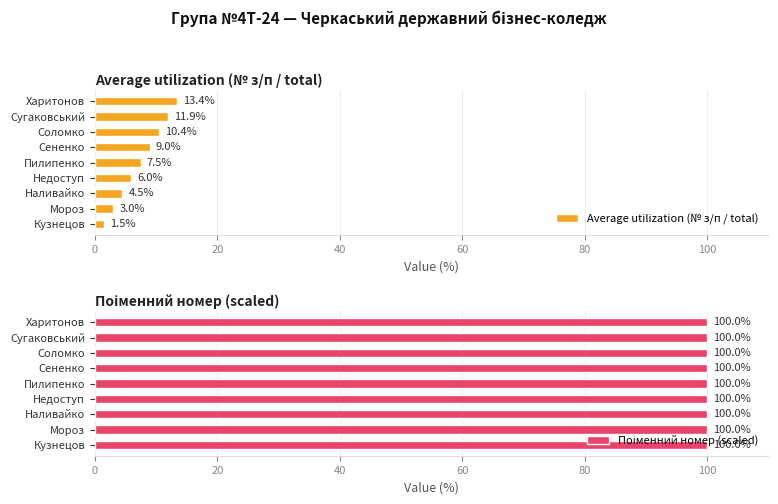

Rank the categories by Average utilization (№ з/п / total) value from highest to lowest.

Харитонов, Сугаковський, Соломко, Сененко, Пилипенко, Недоступ, Наливайко, Мороз, Кузнецов